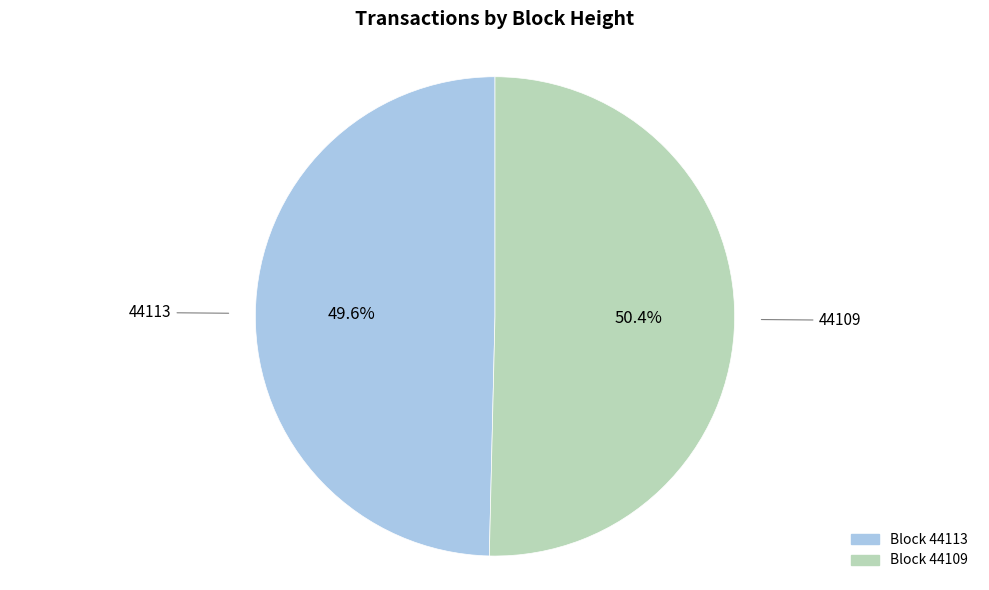

Does any single category account for the majority?

Yes